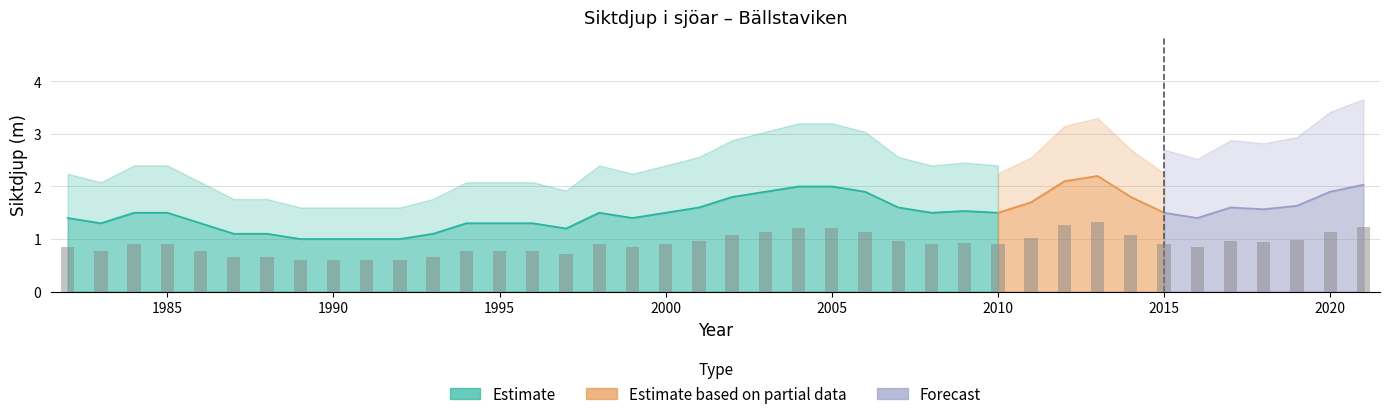

What is the maximum value shown in the chart?

2.2